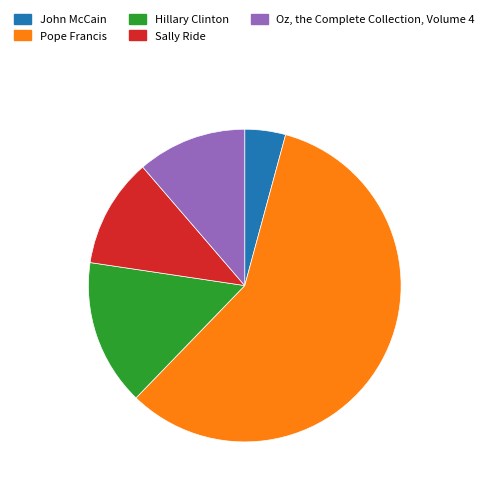

Approximately how many times larger is the value at John McCain compared to Pope Francis?

0.1